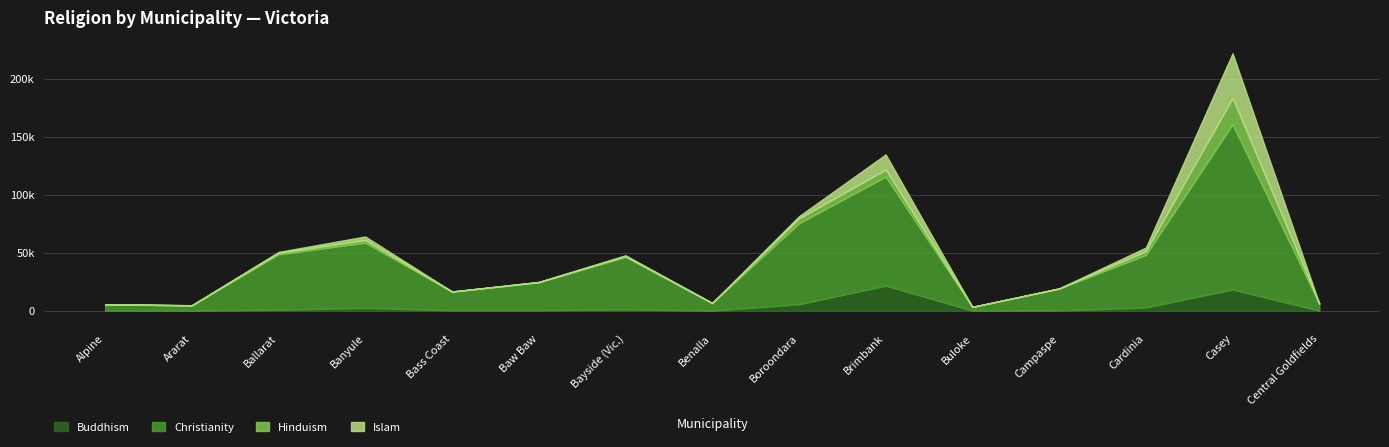

True or false: Christianity and Hinduism intersect in this chart.

False